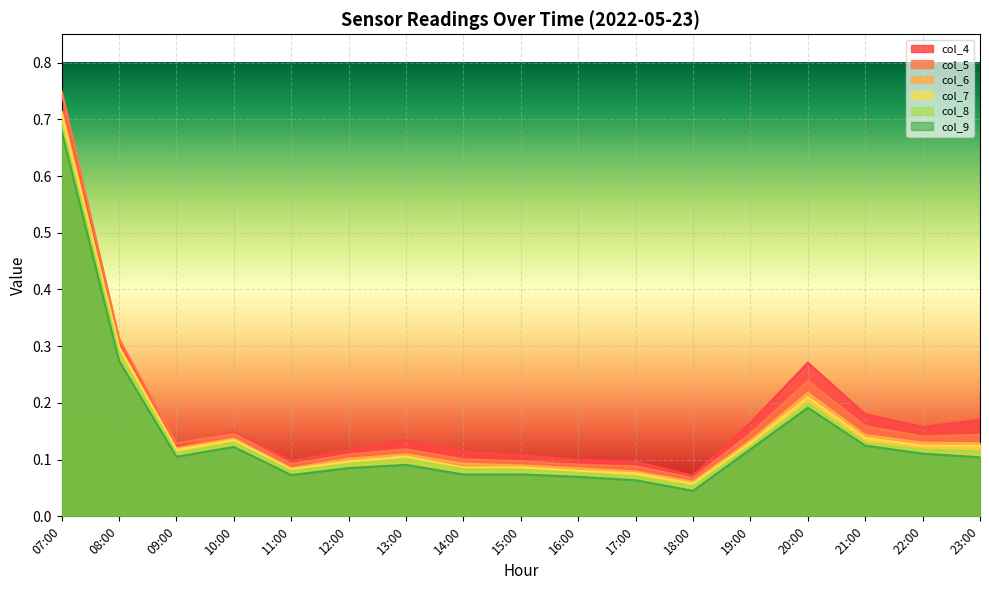

The value of col_7 at 17:00 is 0.1. True or false?

True